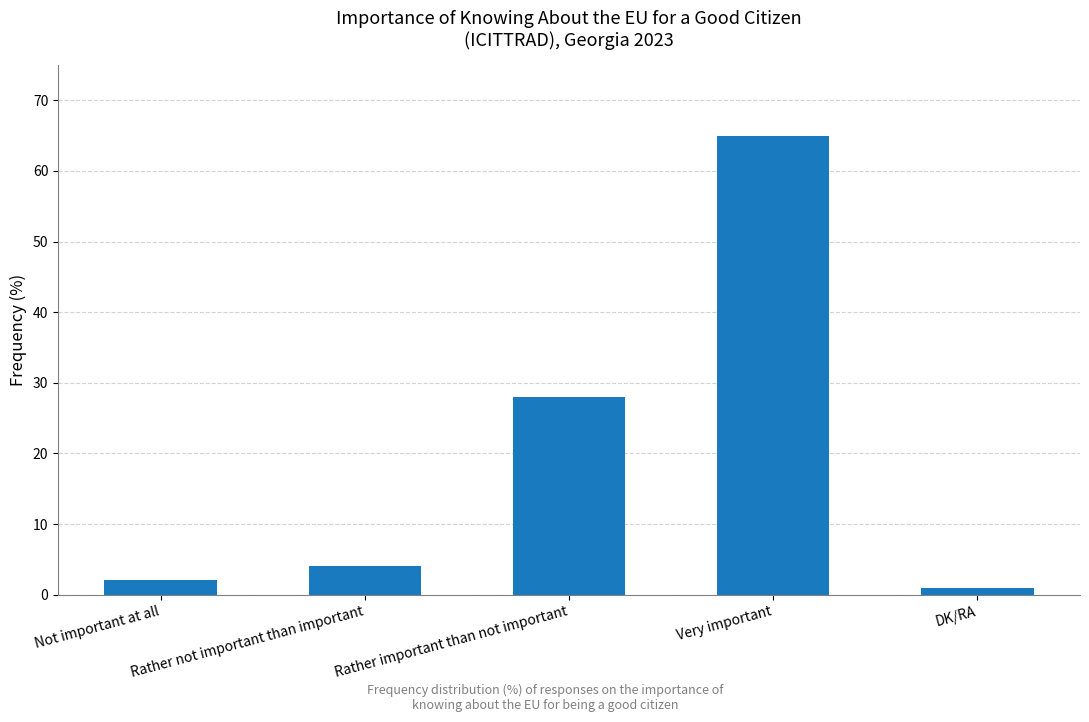

Does the chart contain any negative values?

No